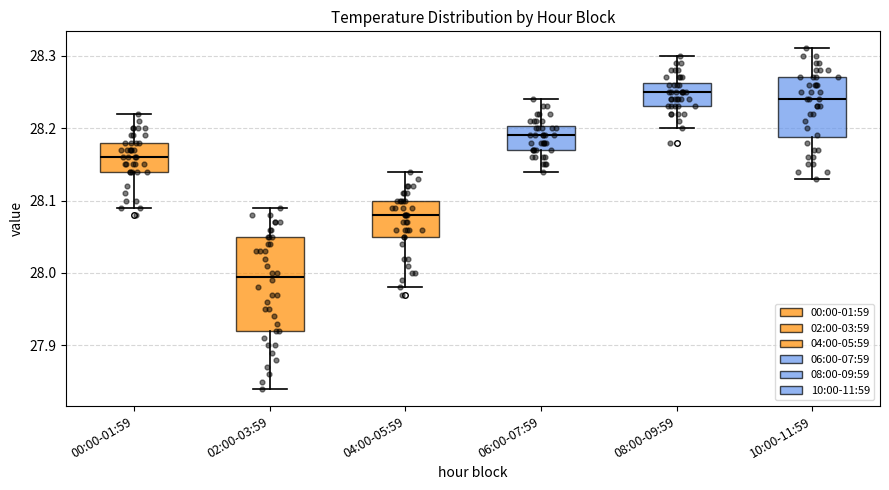

Which box is the tallest, from its lower edge to its upper edge?

02:00-03:59